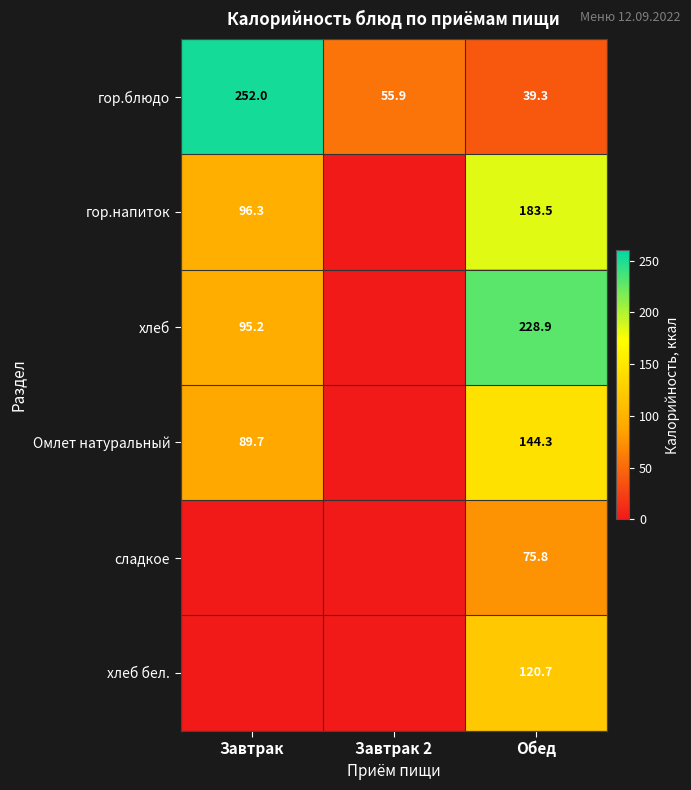

What is the difference between the highest and lowest values at Обед?

189.6